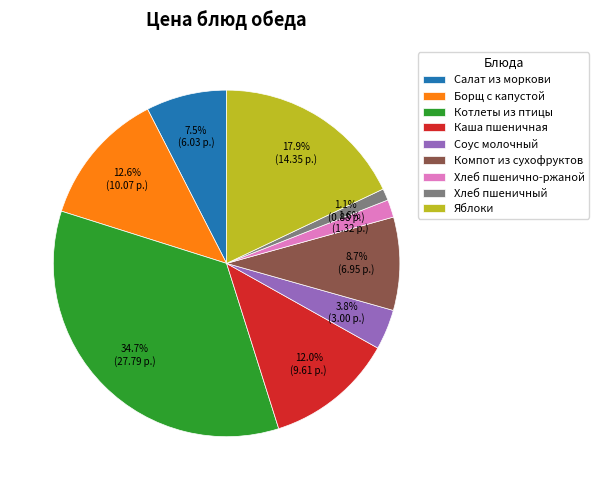

How many slices are in this pie chart?

9